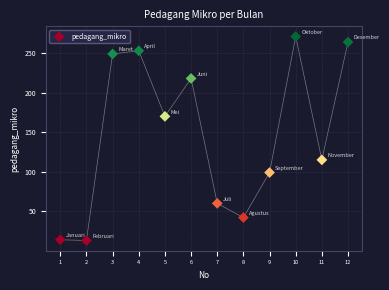

What is the average Y value?

147